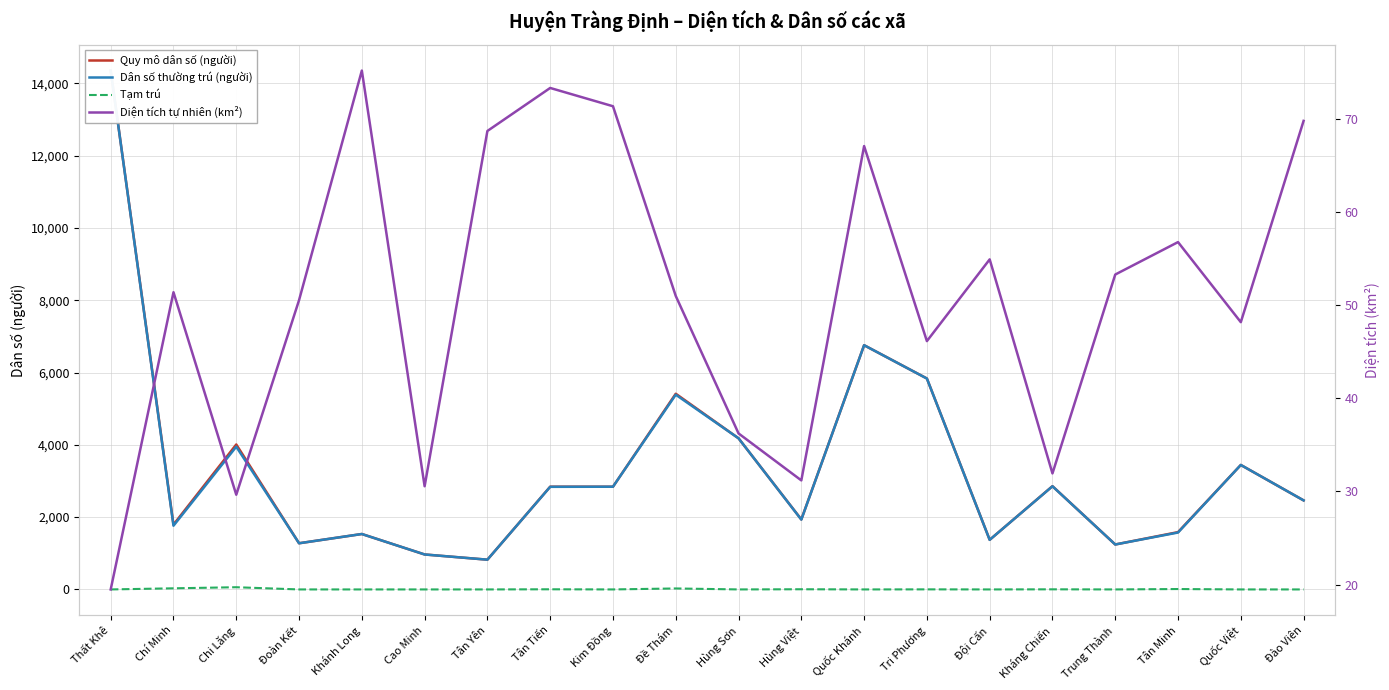

What is the maximum value for Quy mô dân số (người)?

14351.0